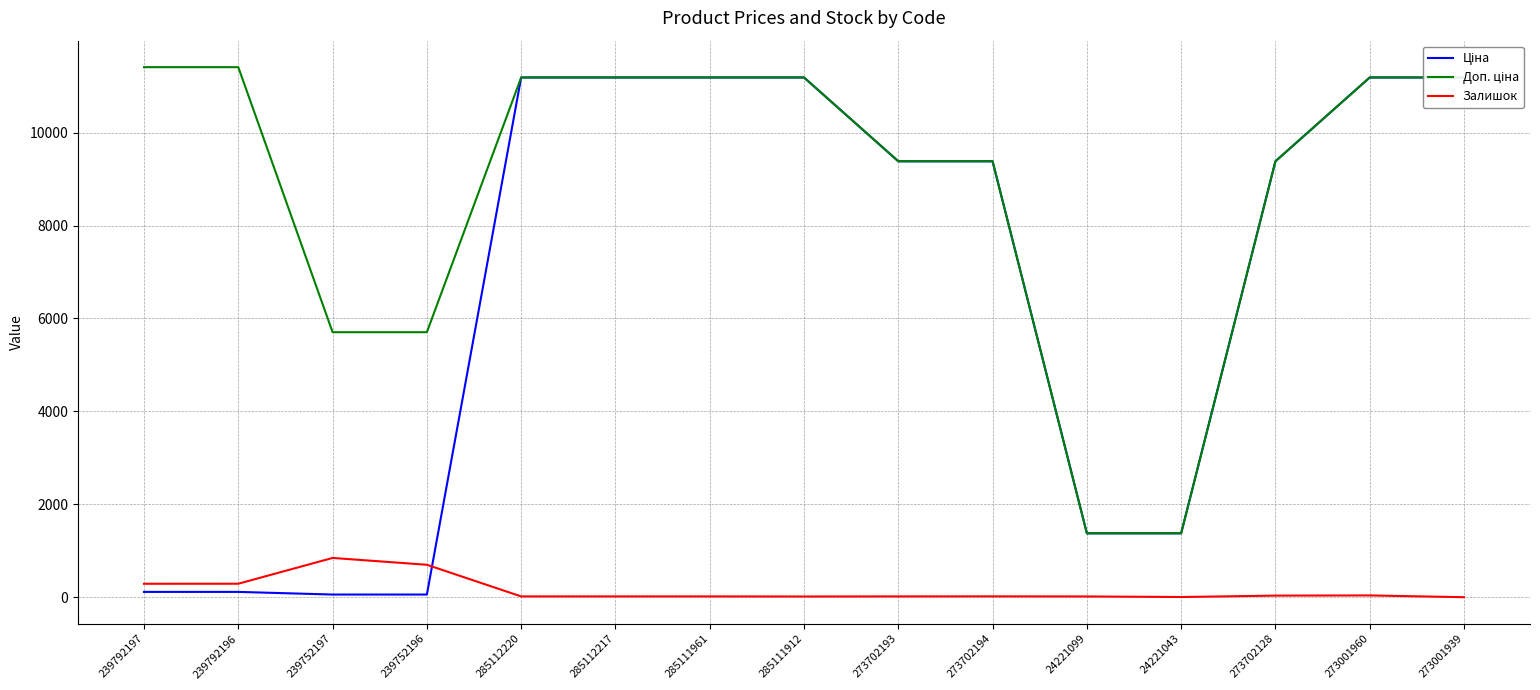

What is the sum of all Залишок values?

2315.0